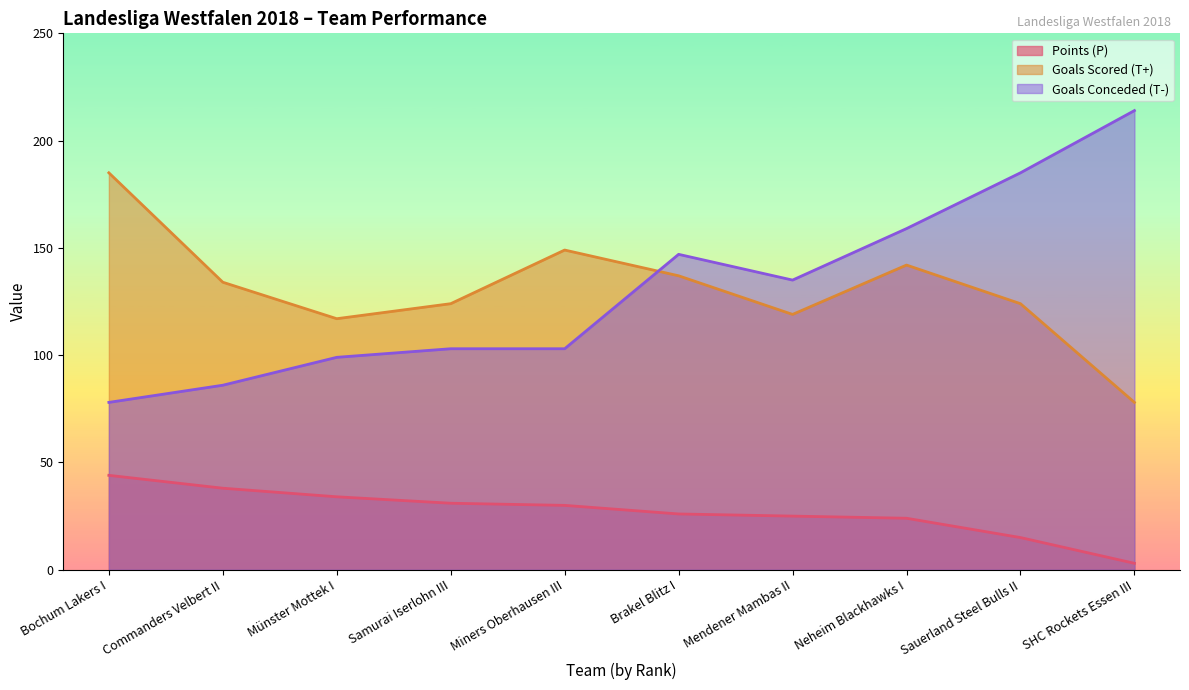

Reading left to right, list all the values displayed in this chart.

Points (P): 44	38	34	31	30	26	25	24	15	3
Goals Scored (T+): 185	134	117	124	149	137	119	142	124	78
Goals Conceded (T-): 78	86	99	103	103	147	135	159	185	214